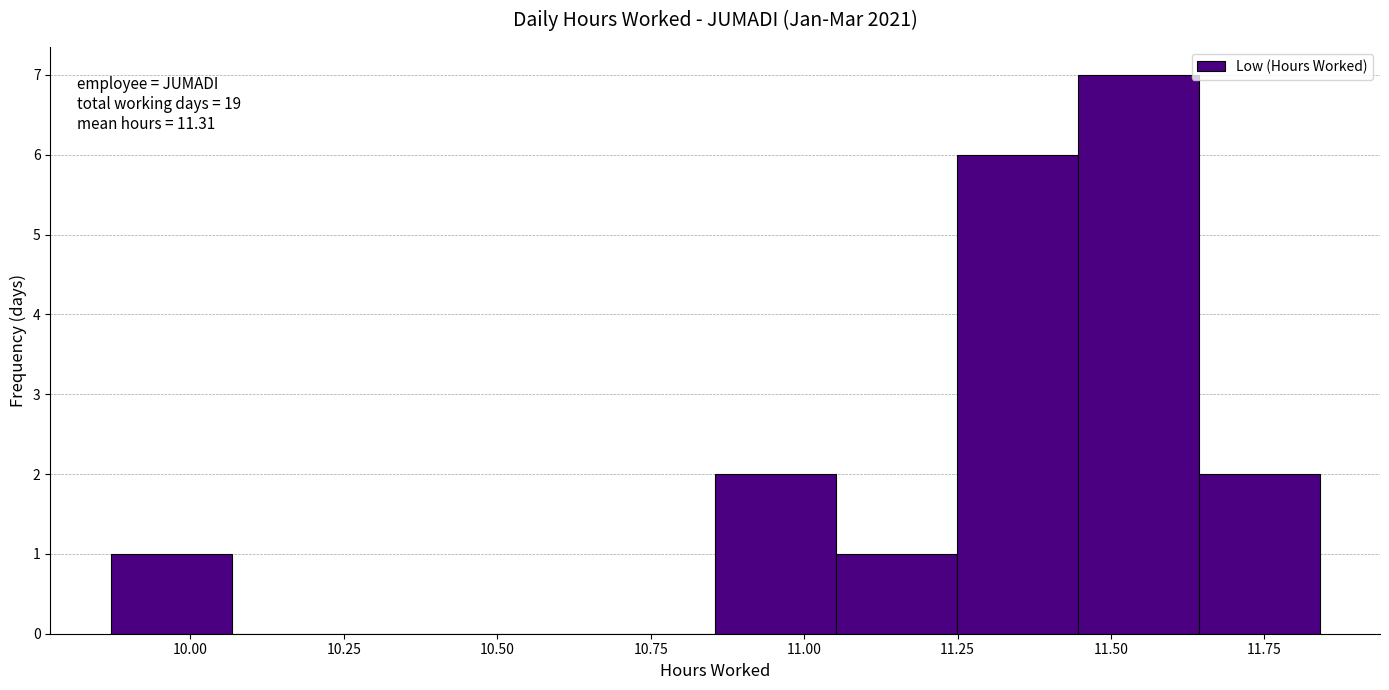

Around what value on the x-axis is the tallest bar? Give the approximate position of its centre, as read against the axis.

11.55